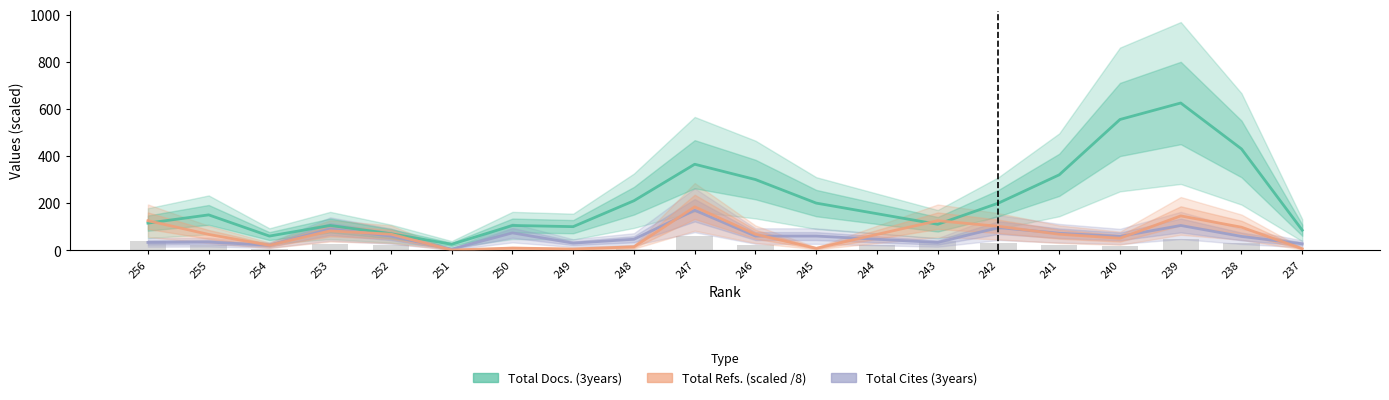

Where does the Total Docs. (3years) series first go above 155?

248